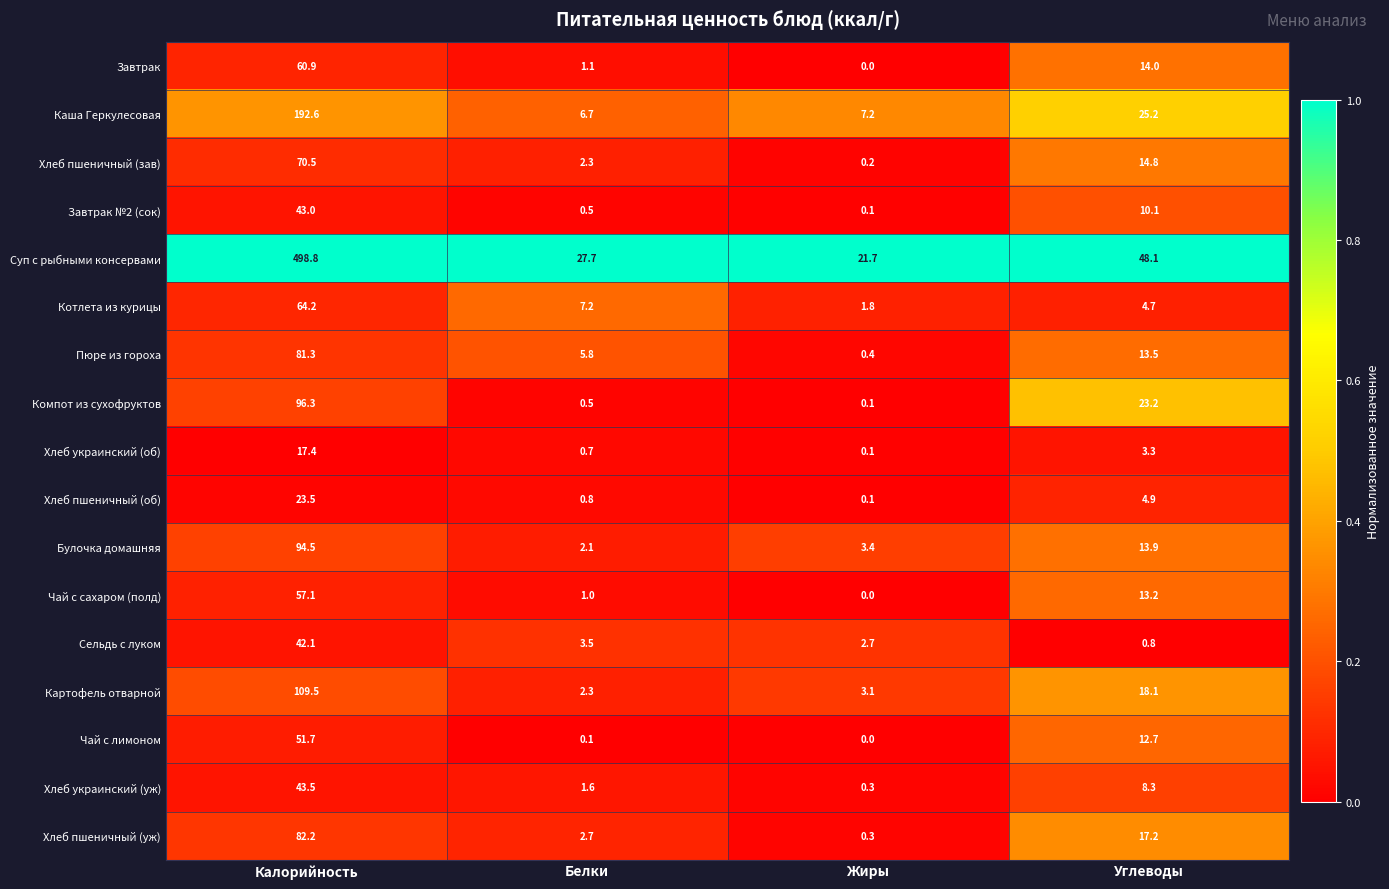

Which series has the largest range (max minus min)?

Суп с рыбными консервами